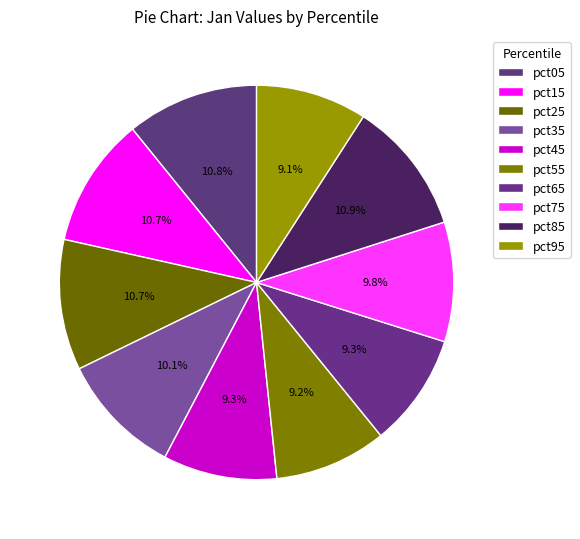

Does pct95 represent more than half of the total?

No